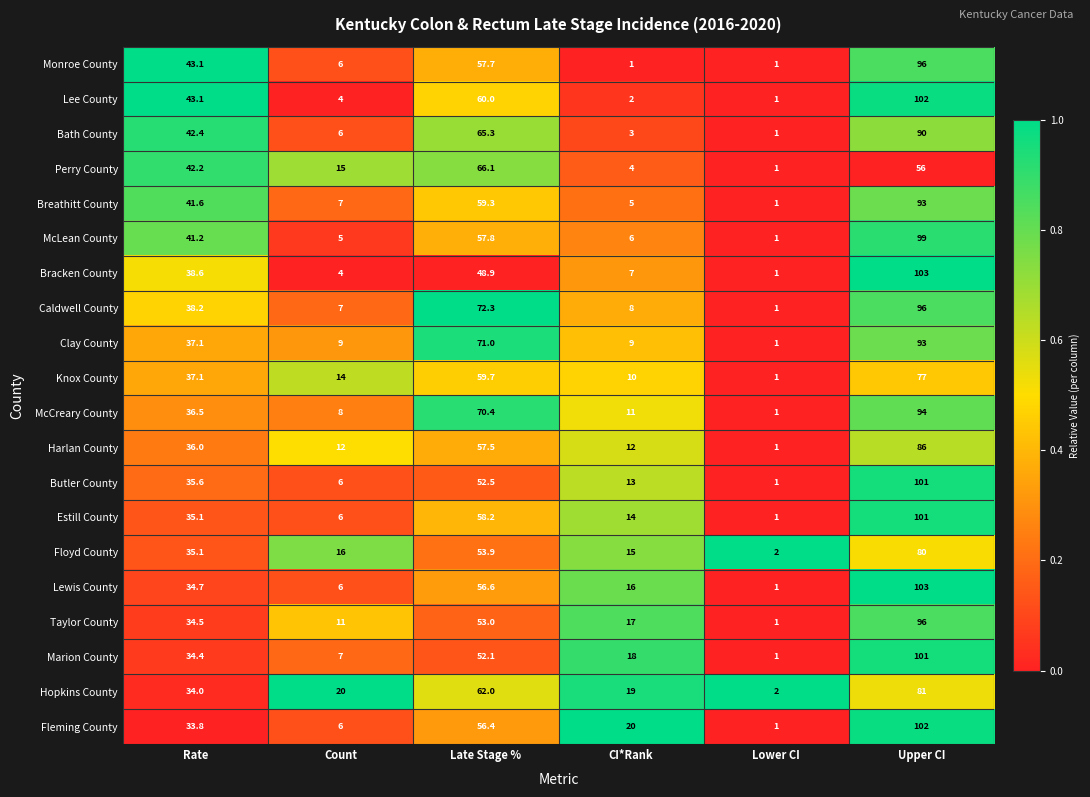

Where does the Breathitt County series first go above 41?

Rate